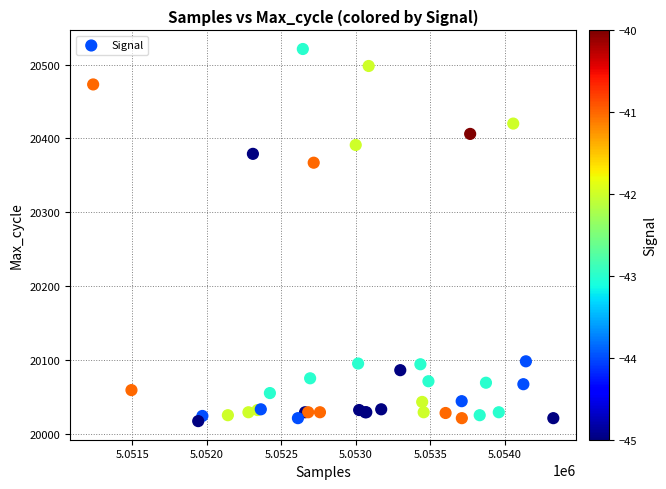

What Y value in the scatter plot is closest to 20269?

20367